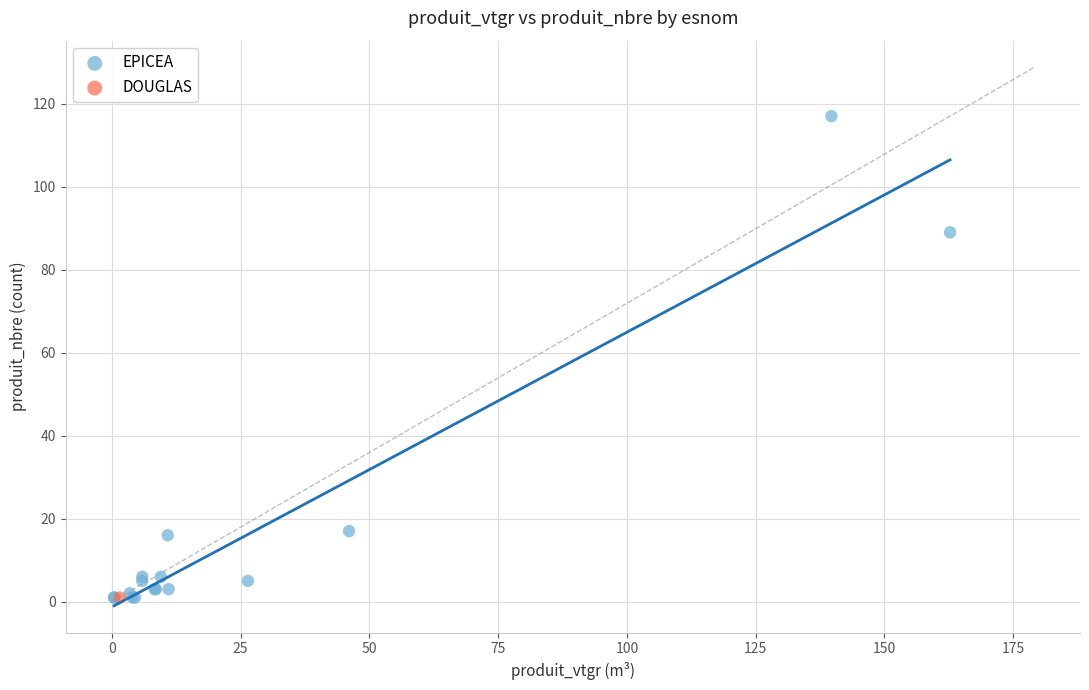

What are all the series names shown in the legend?

EPICEA, DOUGLAS